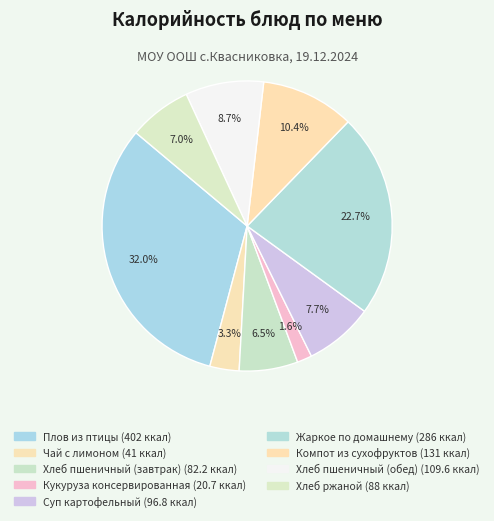

Is it true that Хлеб ржаной is 20% of the pie?

False